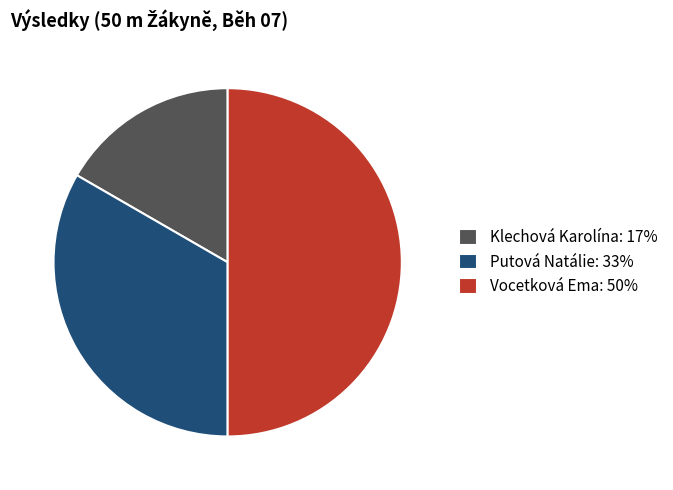

Which category has the biggest portion of the pie?

Vocetková Ema